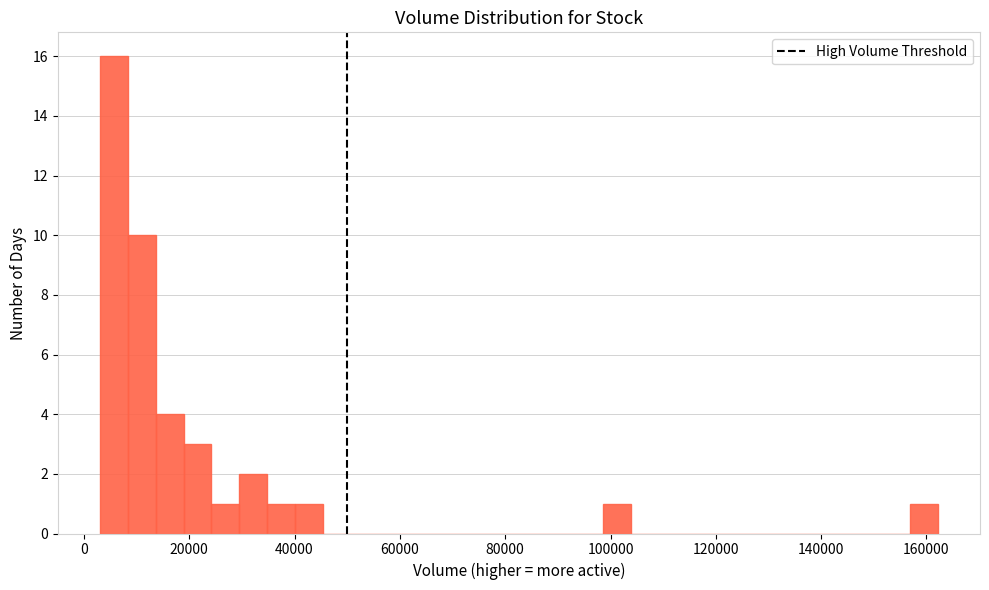

Around what value on the x-axis is the tallest bar? Give the approximate position of its centre, as read against the axis.

6000